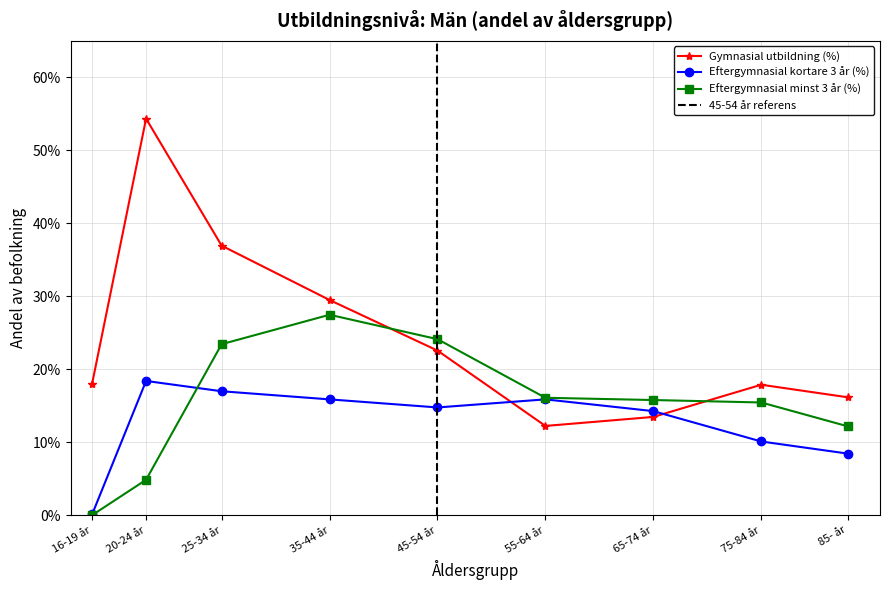

Between 16-19 år and 55-64 år, which series saw the biggest shift?

Eftergymnasial minst 3 år (%)